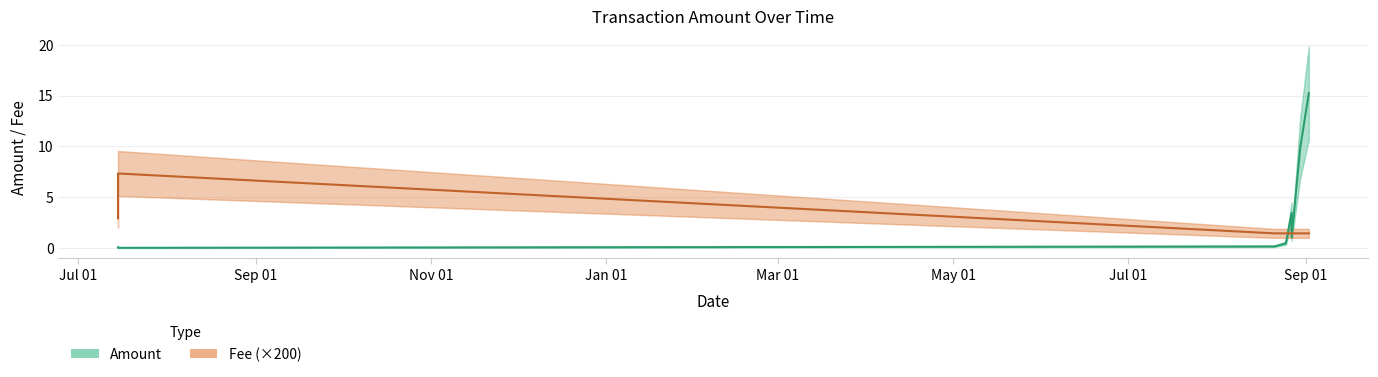

True or false: Fee has a value of 0.0 at 2020-08-21.

False